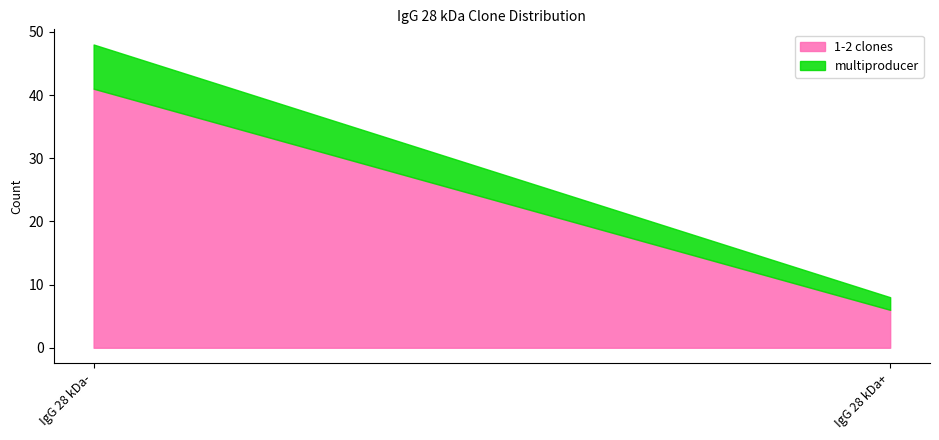

Between IgG 28 kDa- and IgG 28 kDa+, which series saw the biggest shift?

1-2 clones